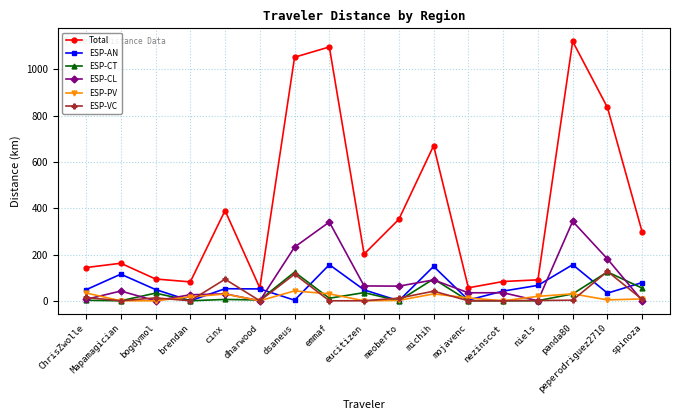

True or false: ESP-CL has a value of 340.4 at emmaf.

True